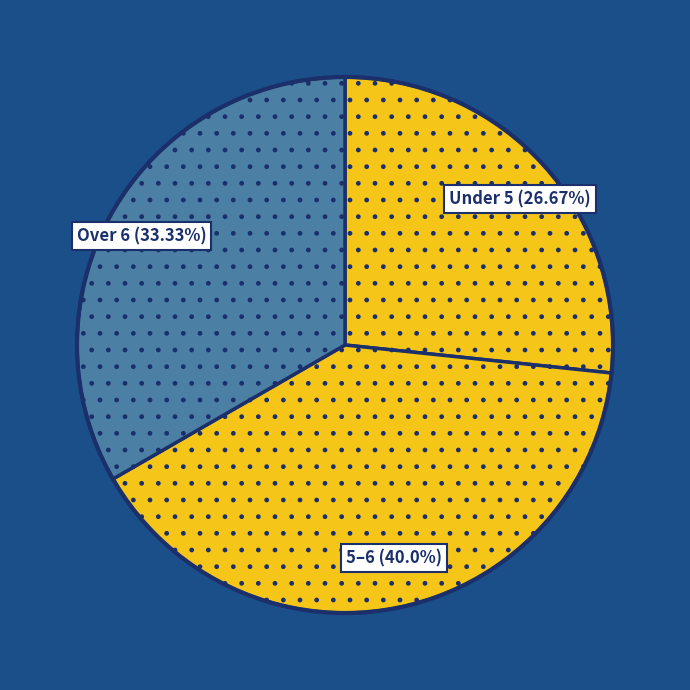

Count the number of slices in the pie.

3